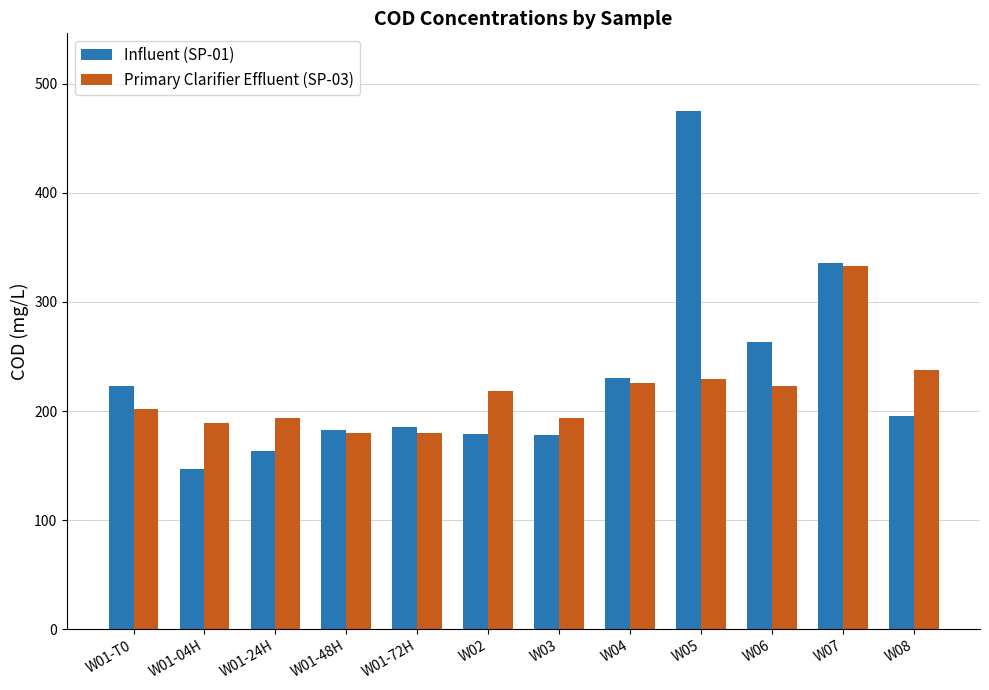

At which label is Influent (SP-01) closest to 311?

W07